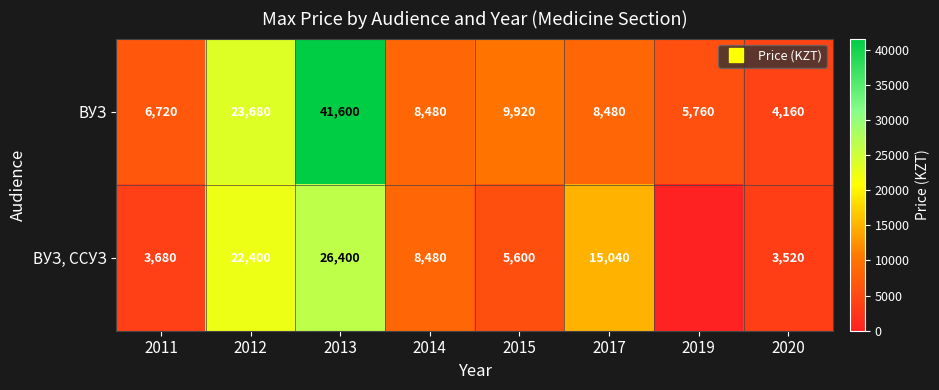

At how many categories does at least one series exceed 32404?

1